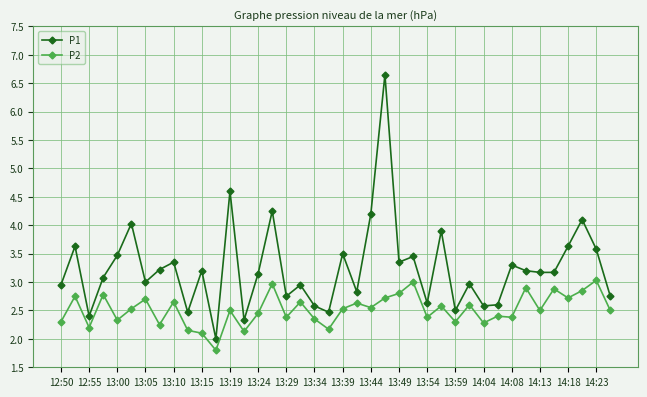

True or false: P2 and P1 intersect in this chart.

False